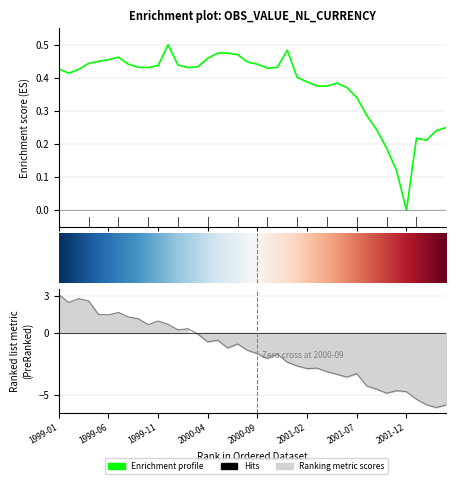

The chart shows a value of 0.5 at 2000-07. True or false?

True